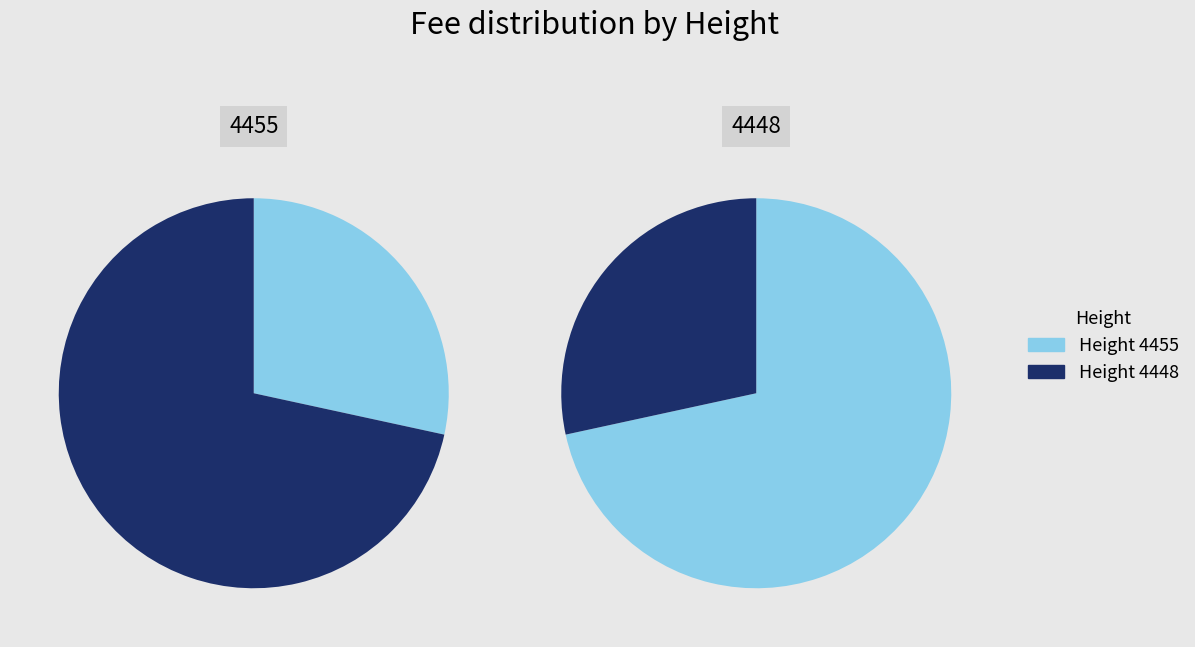

Rank the categories by value from lowest to highest.

4455, 4448